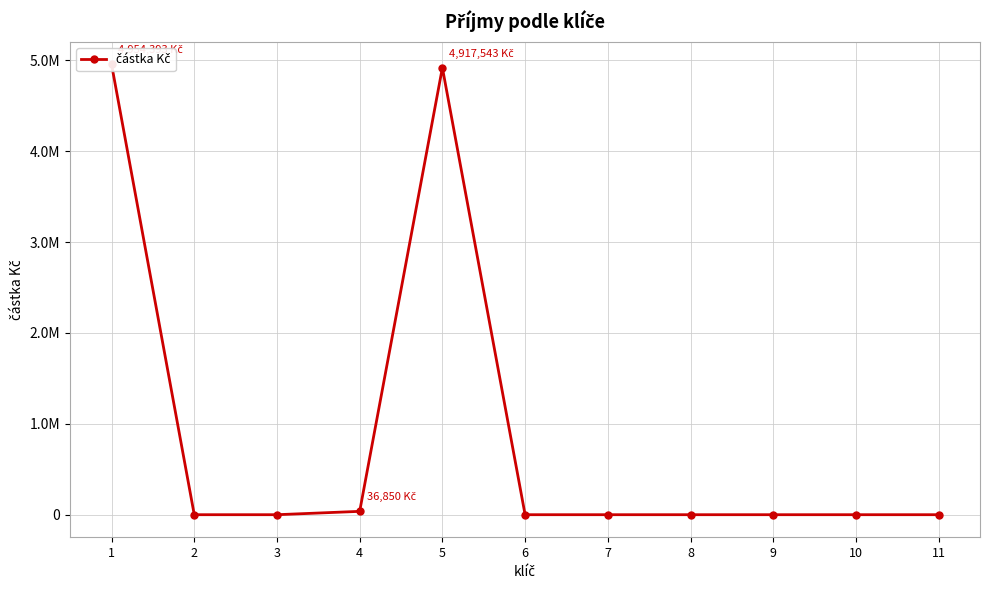

Which has a higher value, 4 or 2?

4